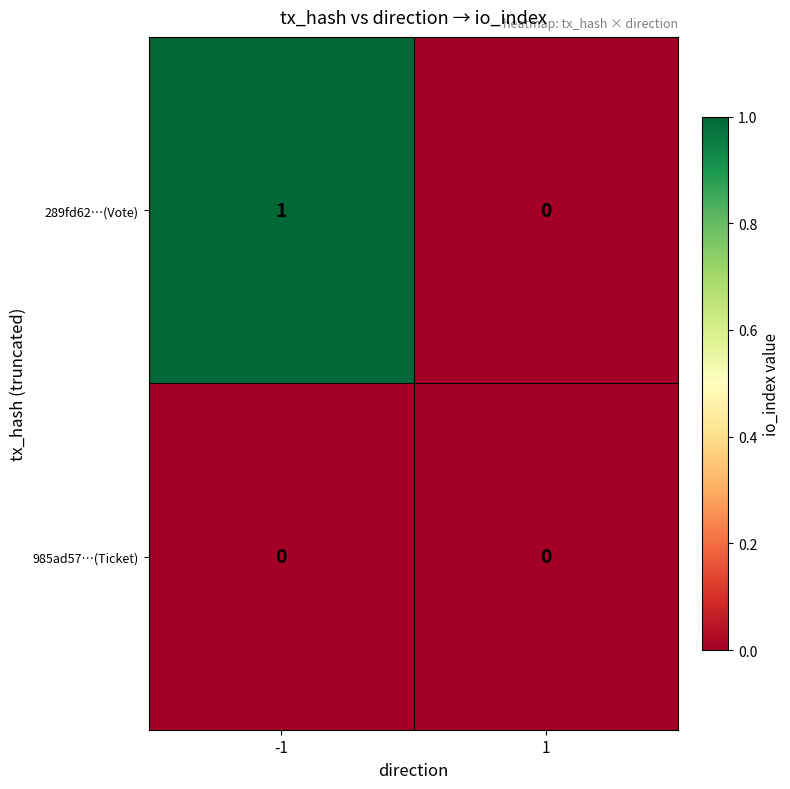

List the series in order of their peak value, highest first.

289fd62…(Vote), 985ad57…(Ticket)